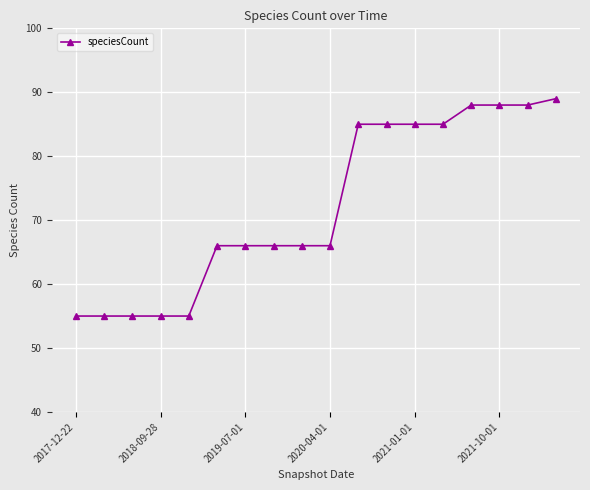

What is the value of the 6th point from the left?

66